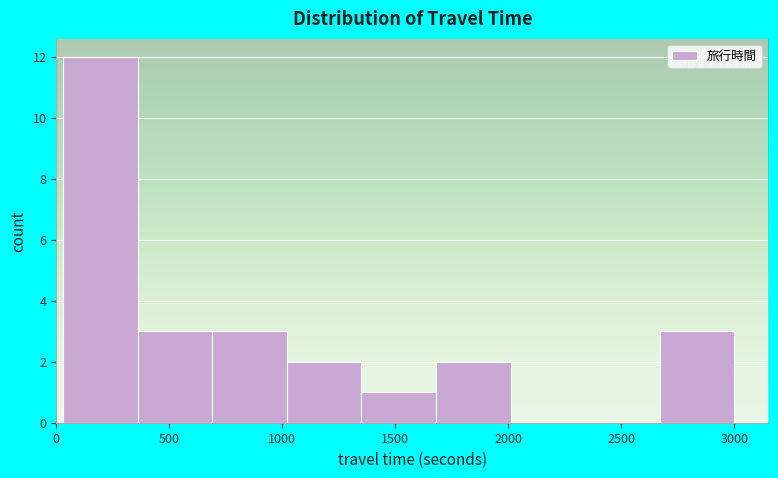

Over which range of the x-axis is the bar tallest?

30 to 360